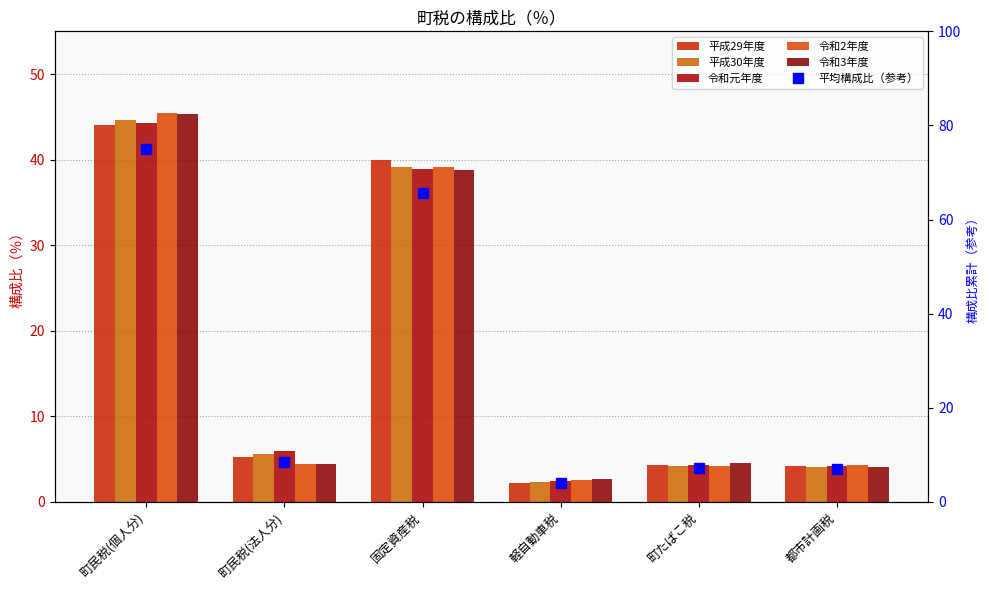

At which label does 平成29年度 reach its peak?

町民税(個人分)